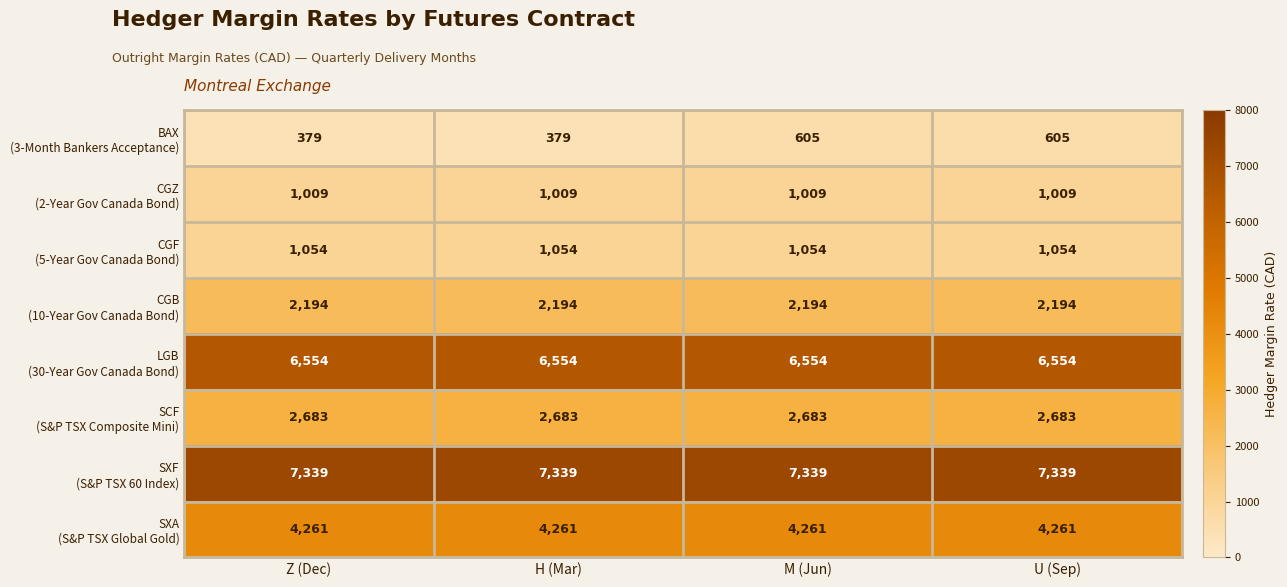

How many series are shown in this chart?

8